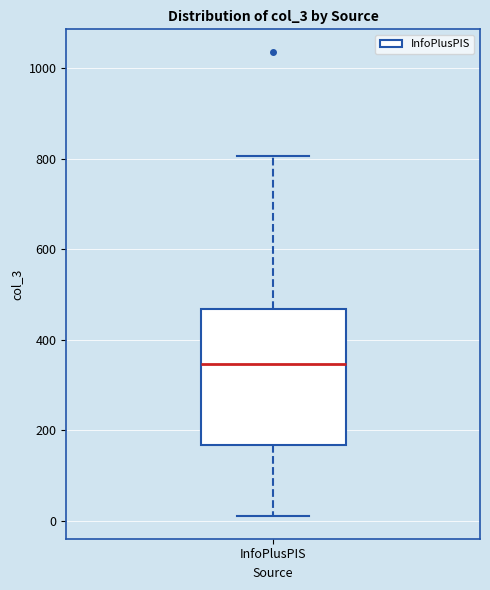

Transcribe this box plot: give where the median line is, the range the box spans, and where the two whiskers end, as read against the y-axis. The values are not printed on the chart, so give them approximately, as read against the axis.

median 340, box 160 to 460, whiskers 20 to 800